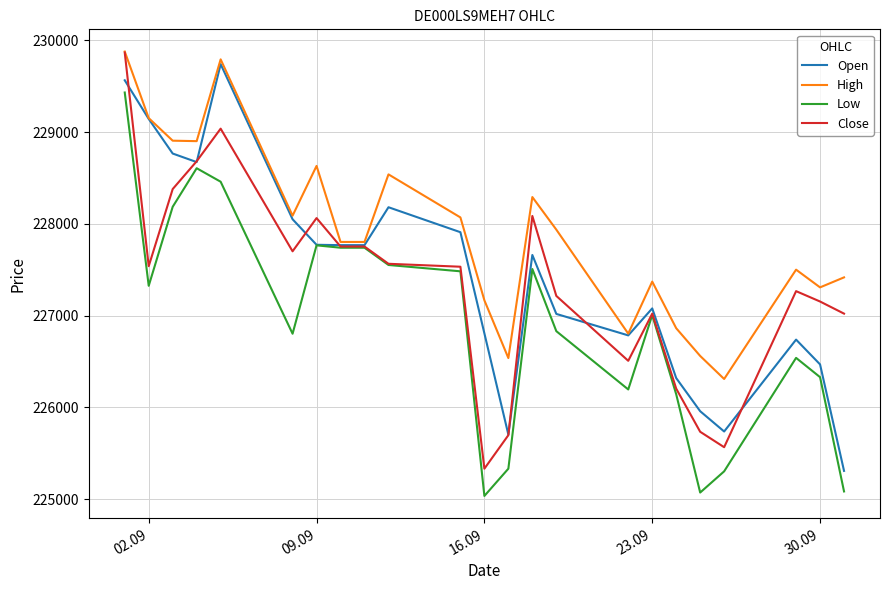

What is the sum of all Close values?

5228683